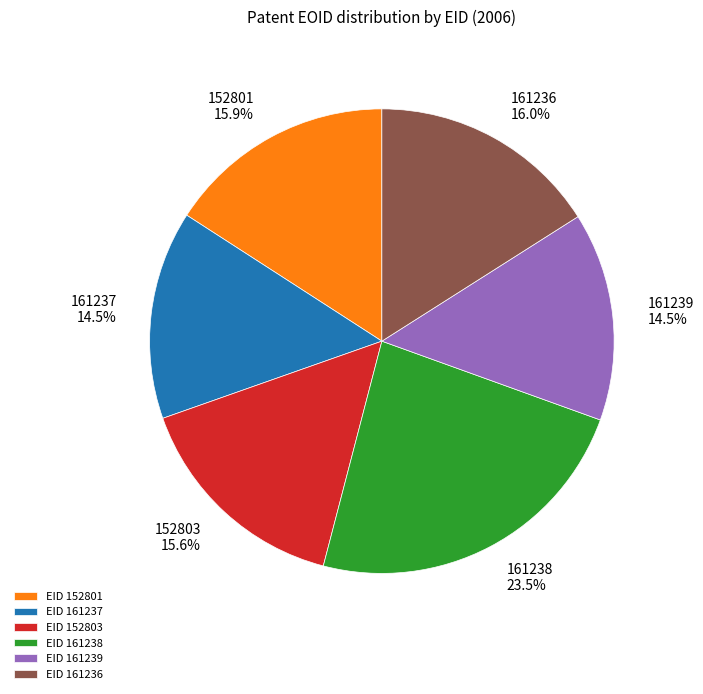

How much of the chart is everything except EID 161237?

85.5%